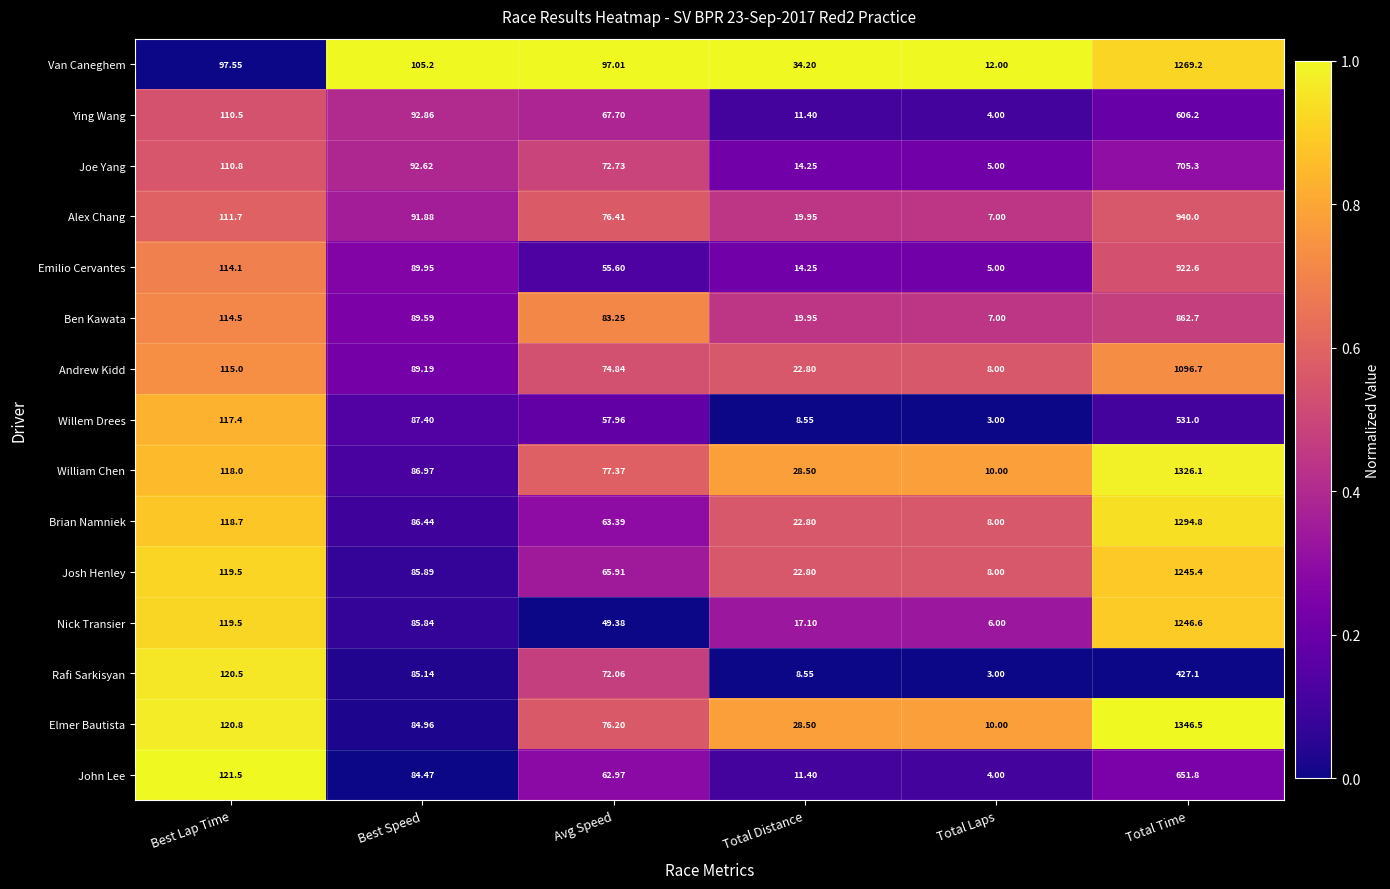

Count the number of categories in the chart.

6